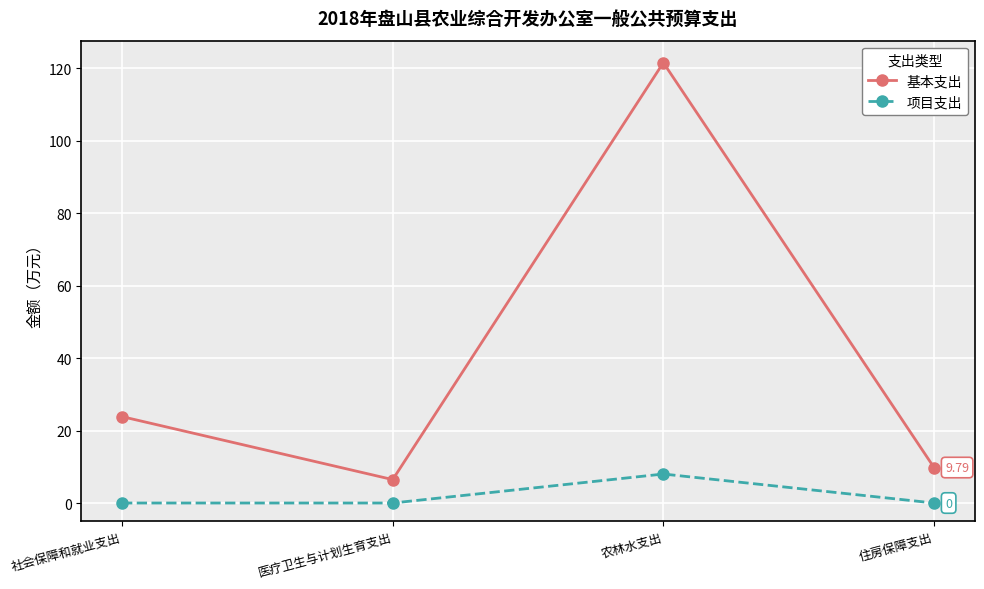

List the labels in order of 基本支出 value, smallest first.

医疗卫生与计划生育支出, 住房保障支出, 社会保障和就业支出, 农林水支出